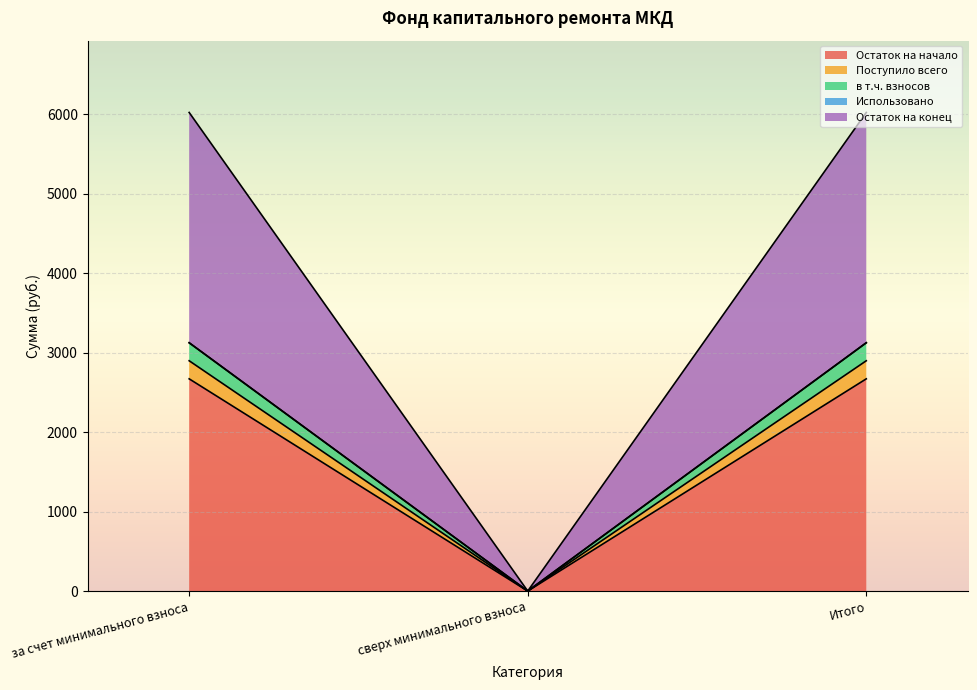

At which label does Остаток на начало reach its minimum?

сверх минимального взноса